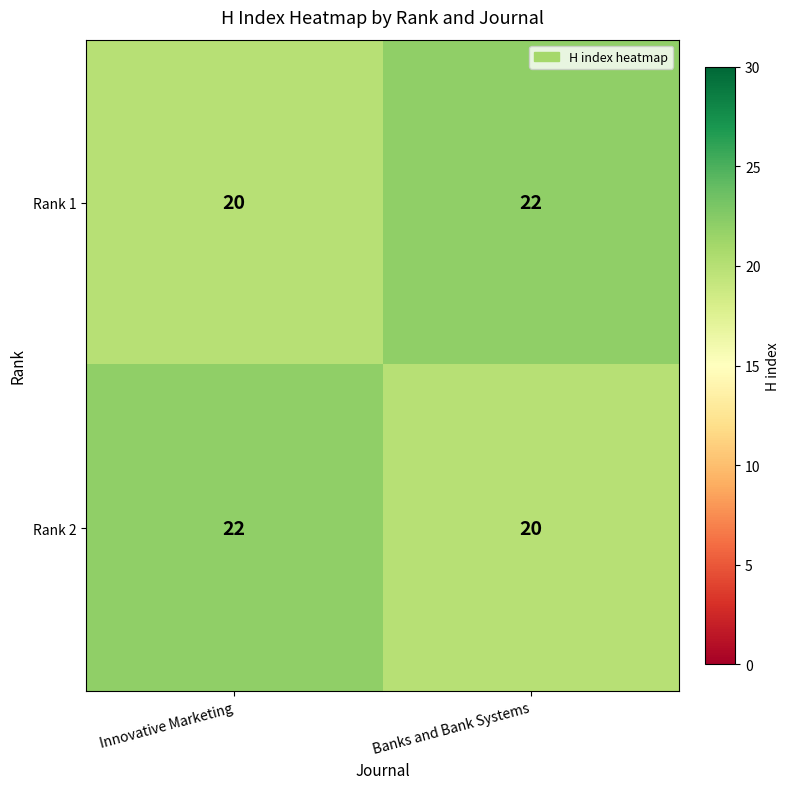

Rank the categories by Rank 1 value from lowest to highest.

Innovative Marketing, Banks and Bank Systems